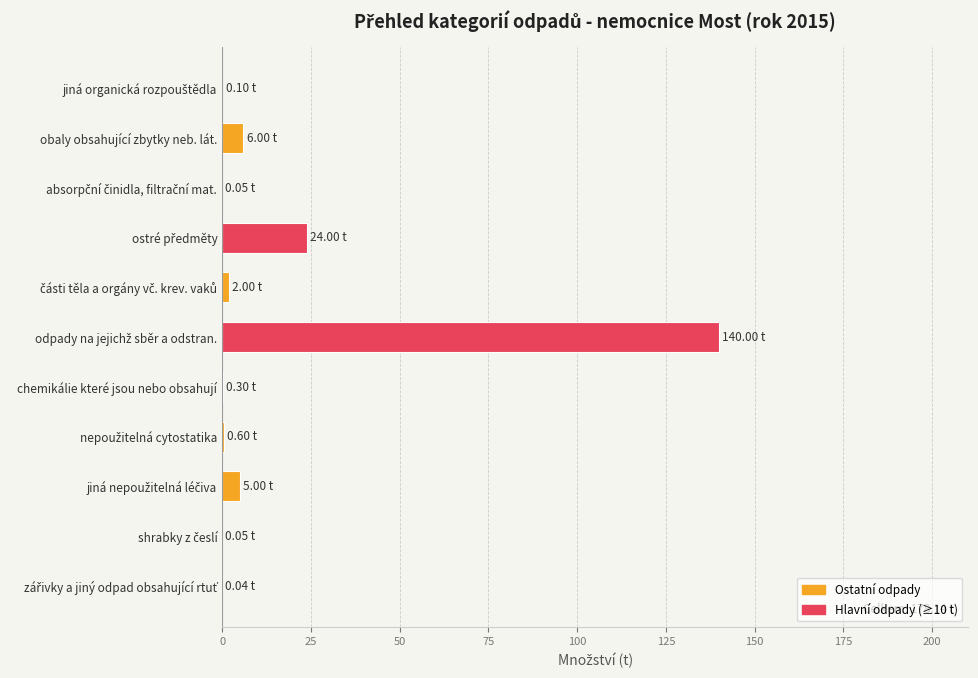

What is the sum of all values?

178.1